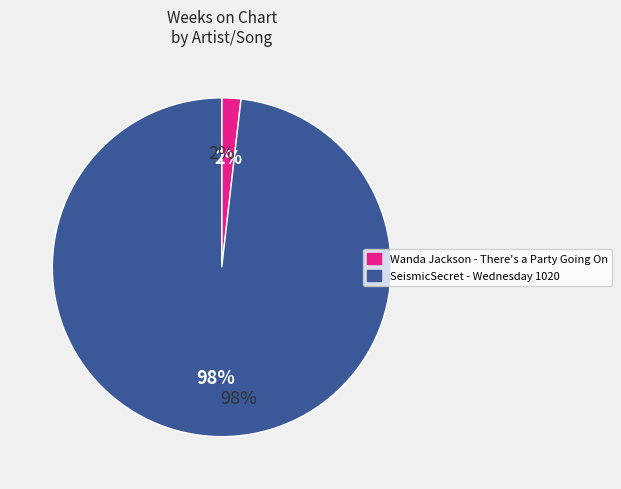

Which has a higher value, SeismicSecret - Wednesday 1020 or Wanda Jackson - There's a Party Going On?

SeismicSecret - Wednesday 1020